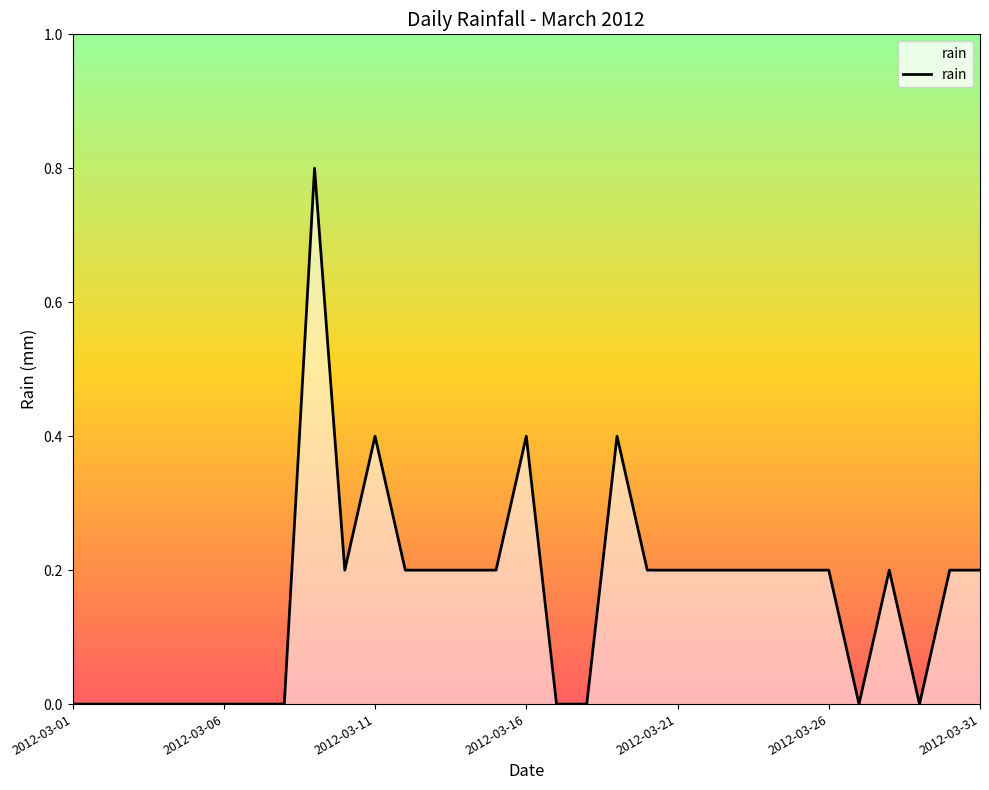

What is the maximum value shown in the chart?

0.8